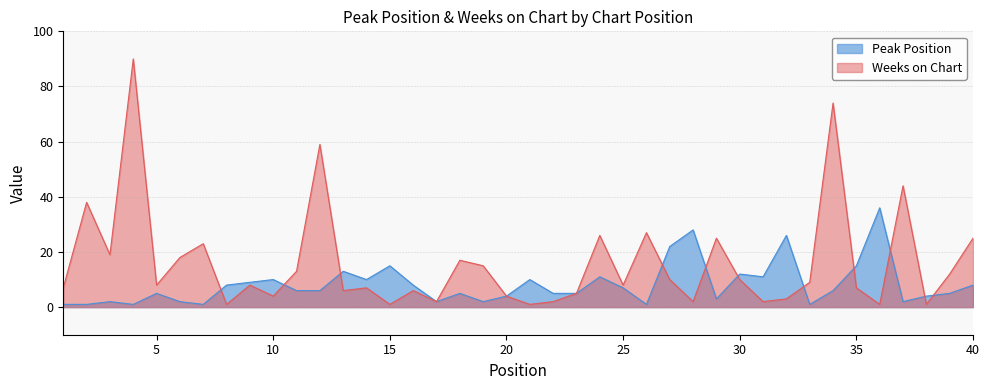

What is the value of the Weeks on Chart point at the 4th from the left?

90